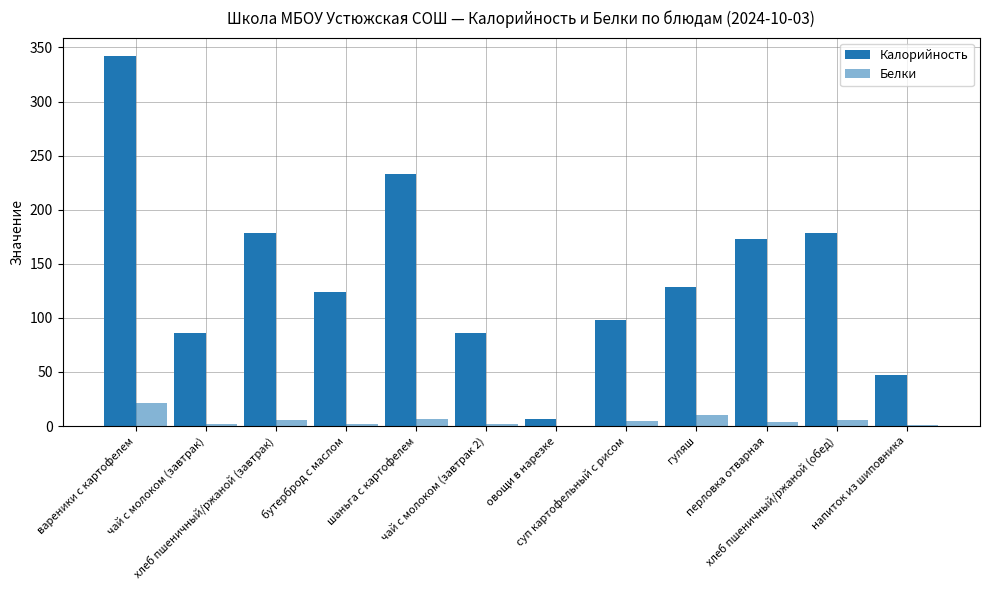

Count the number of categories in the chart.

12